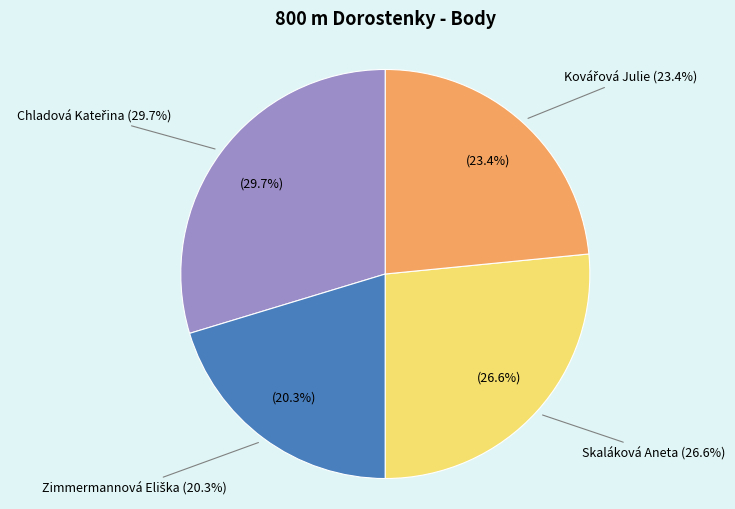

To the nearest percent, what is the difference between the Kovářová Julie and Zimmermannová Eliška slice percentages?

3%